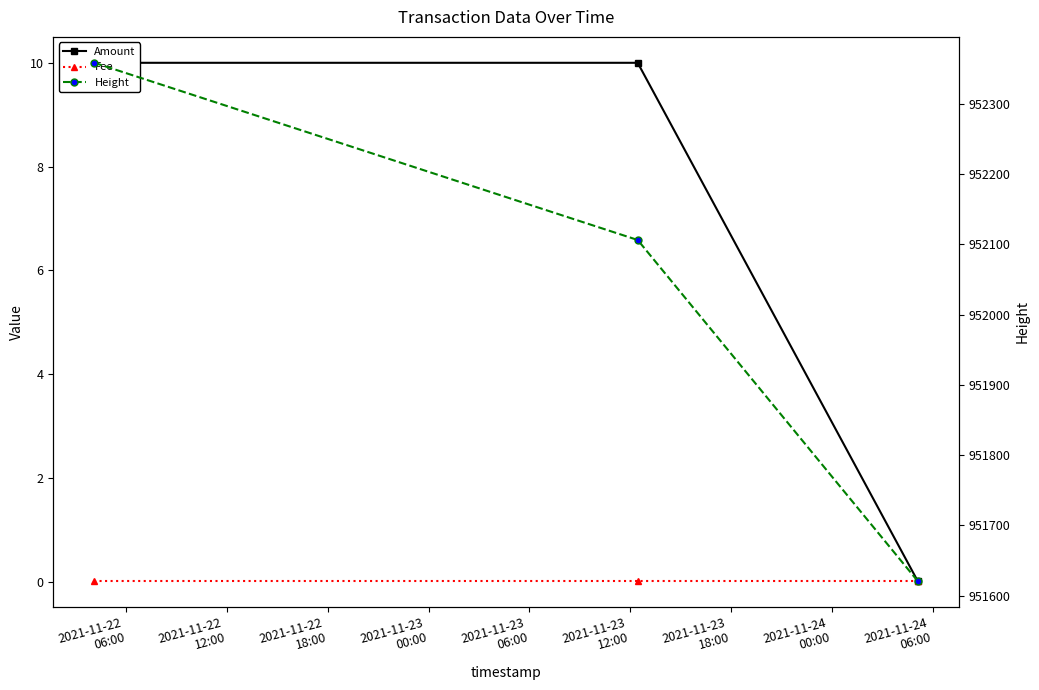

Which series has the widest spread of values?

Height